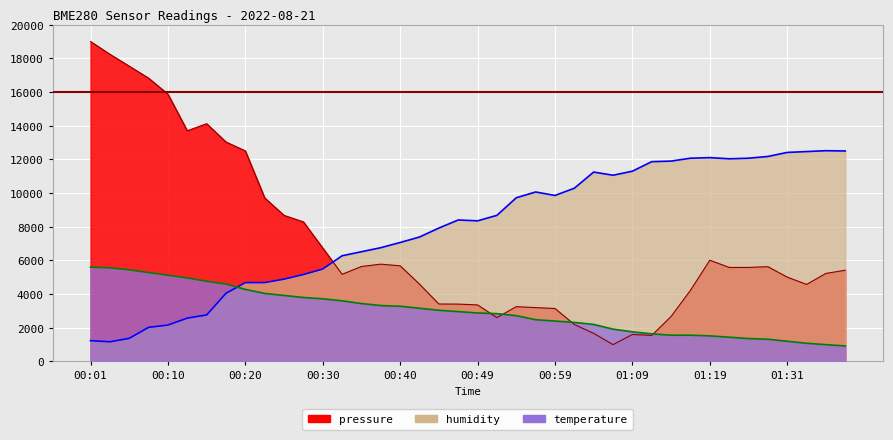

At which category does pressure reach its first local peak?

00:15